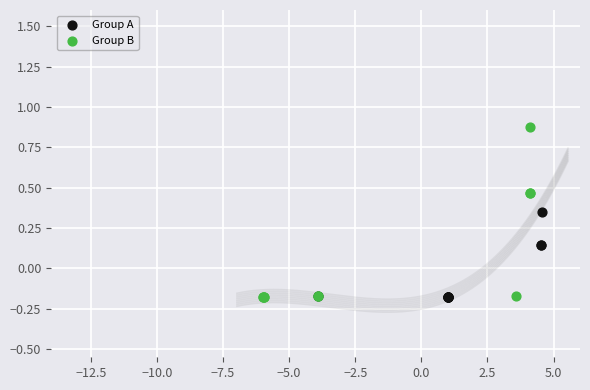

Which series reaches the maximum Y coordinate?

Group B